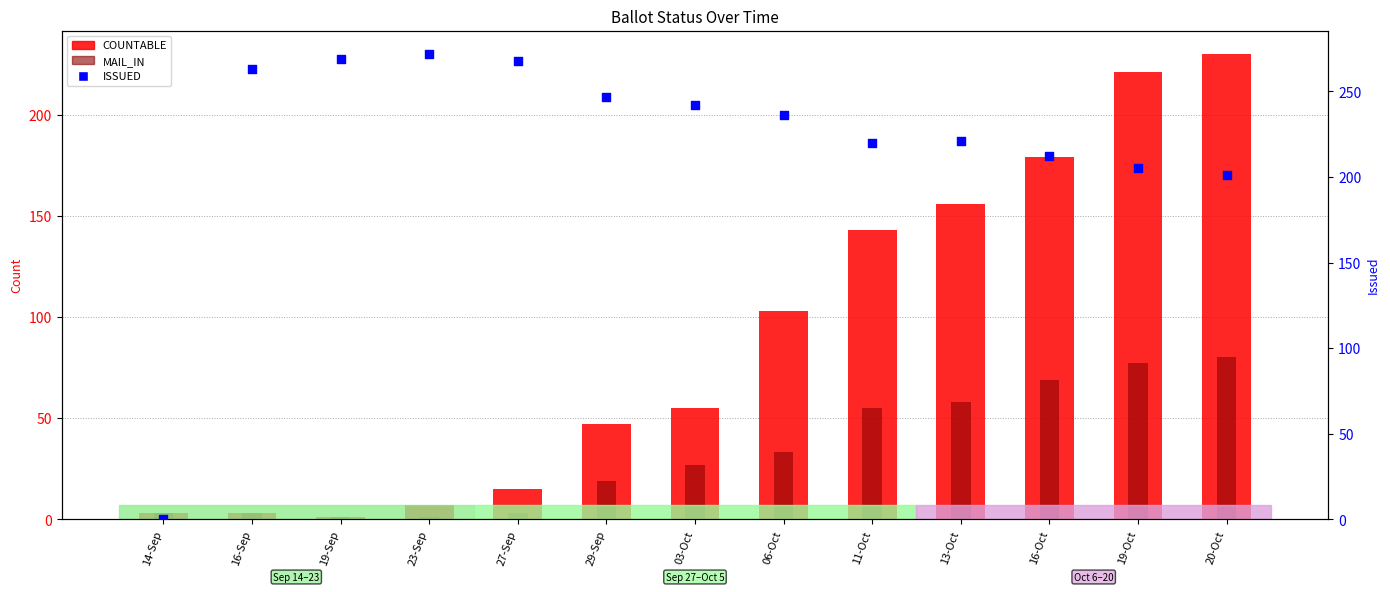

What is the total value across all series at 11-Oct?

418